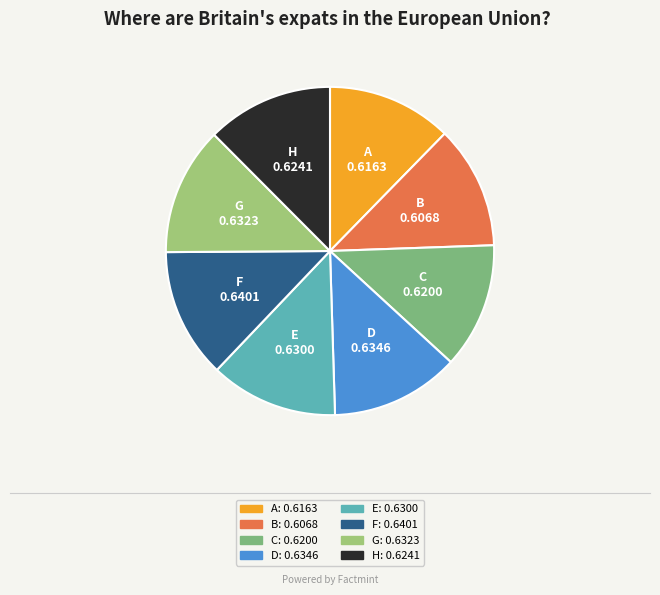

True or false: D accounts for 13% of the total.

True